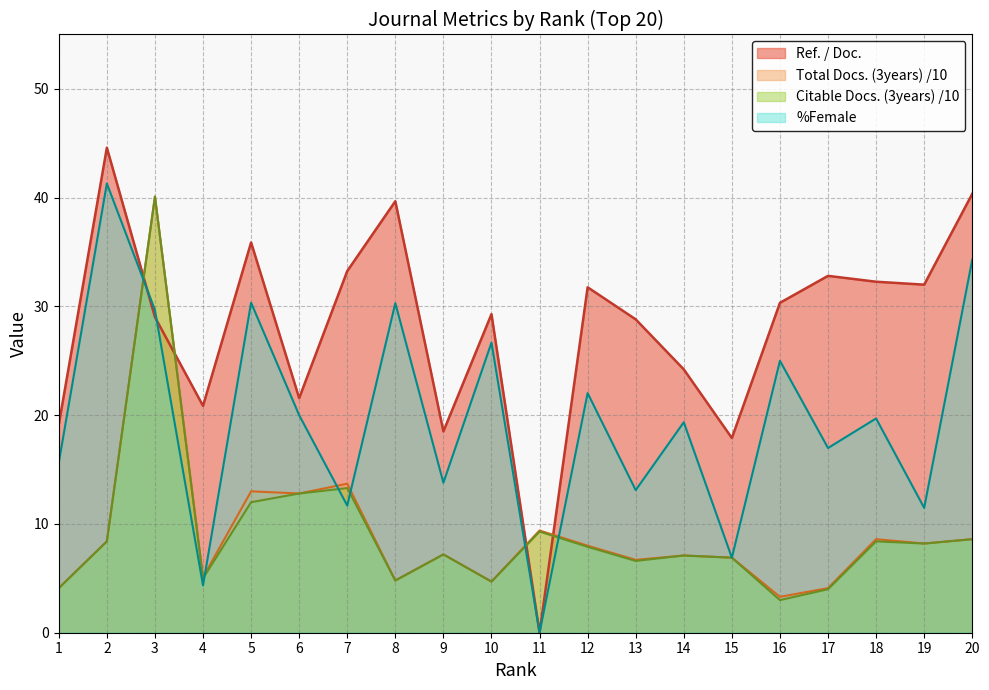

What is the value of the %Female point at the 15th from the left?

6.9